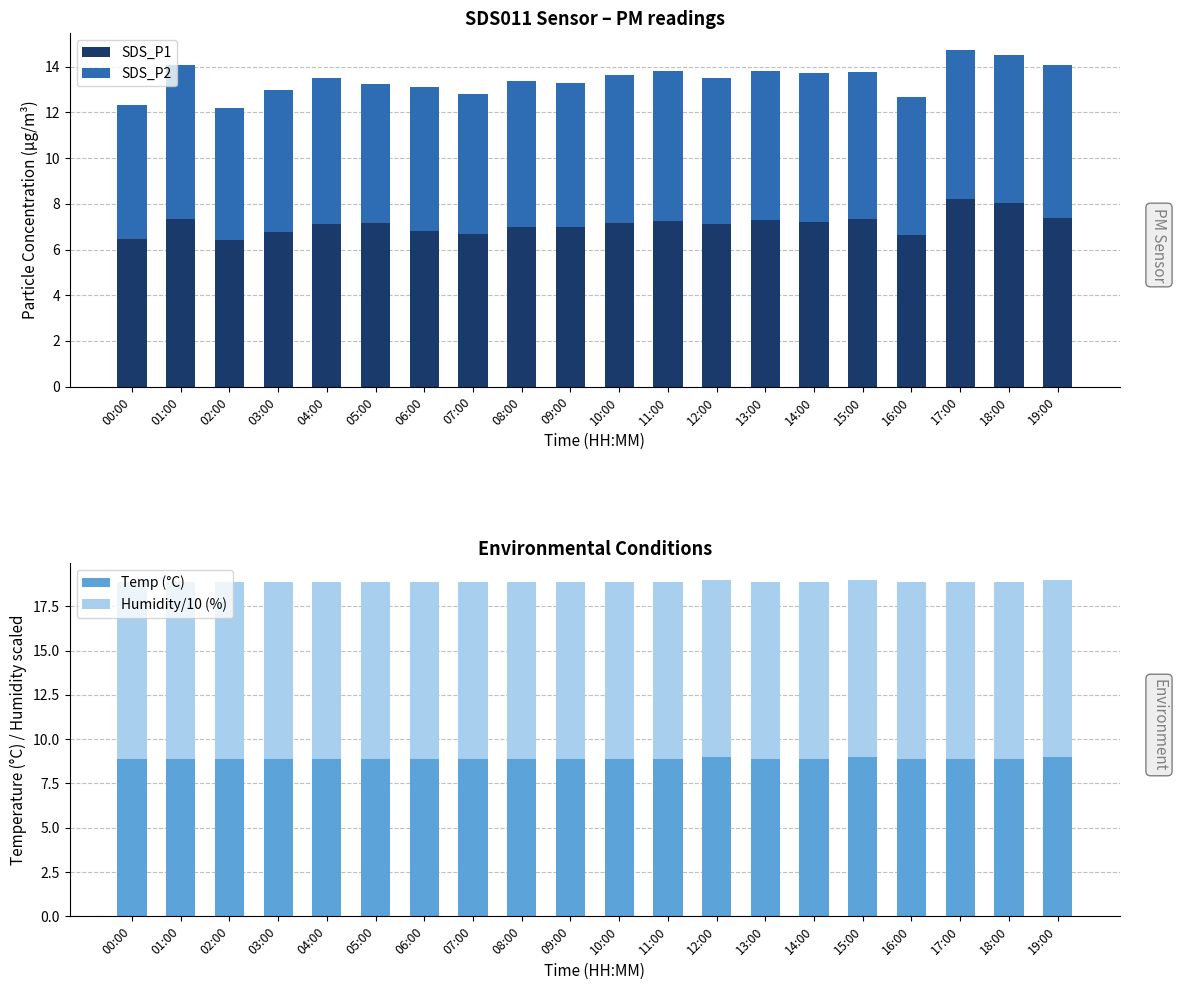

The Humidity/10 (%) series shows 10.0 at 00:00. True or false?

True